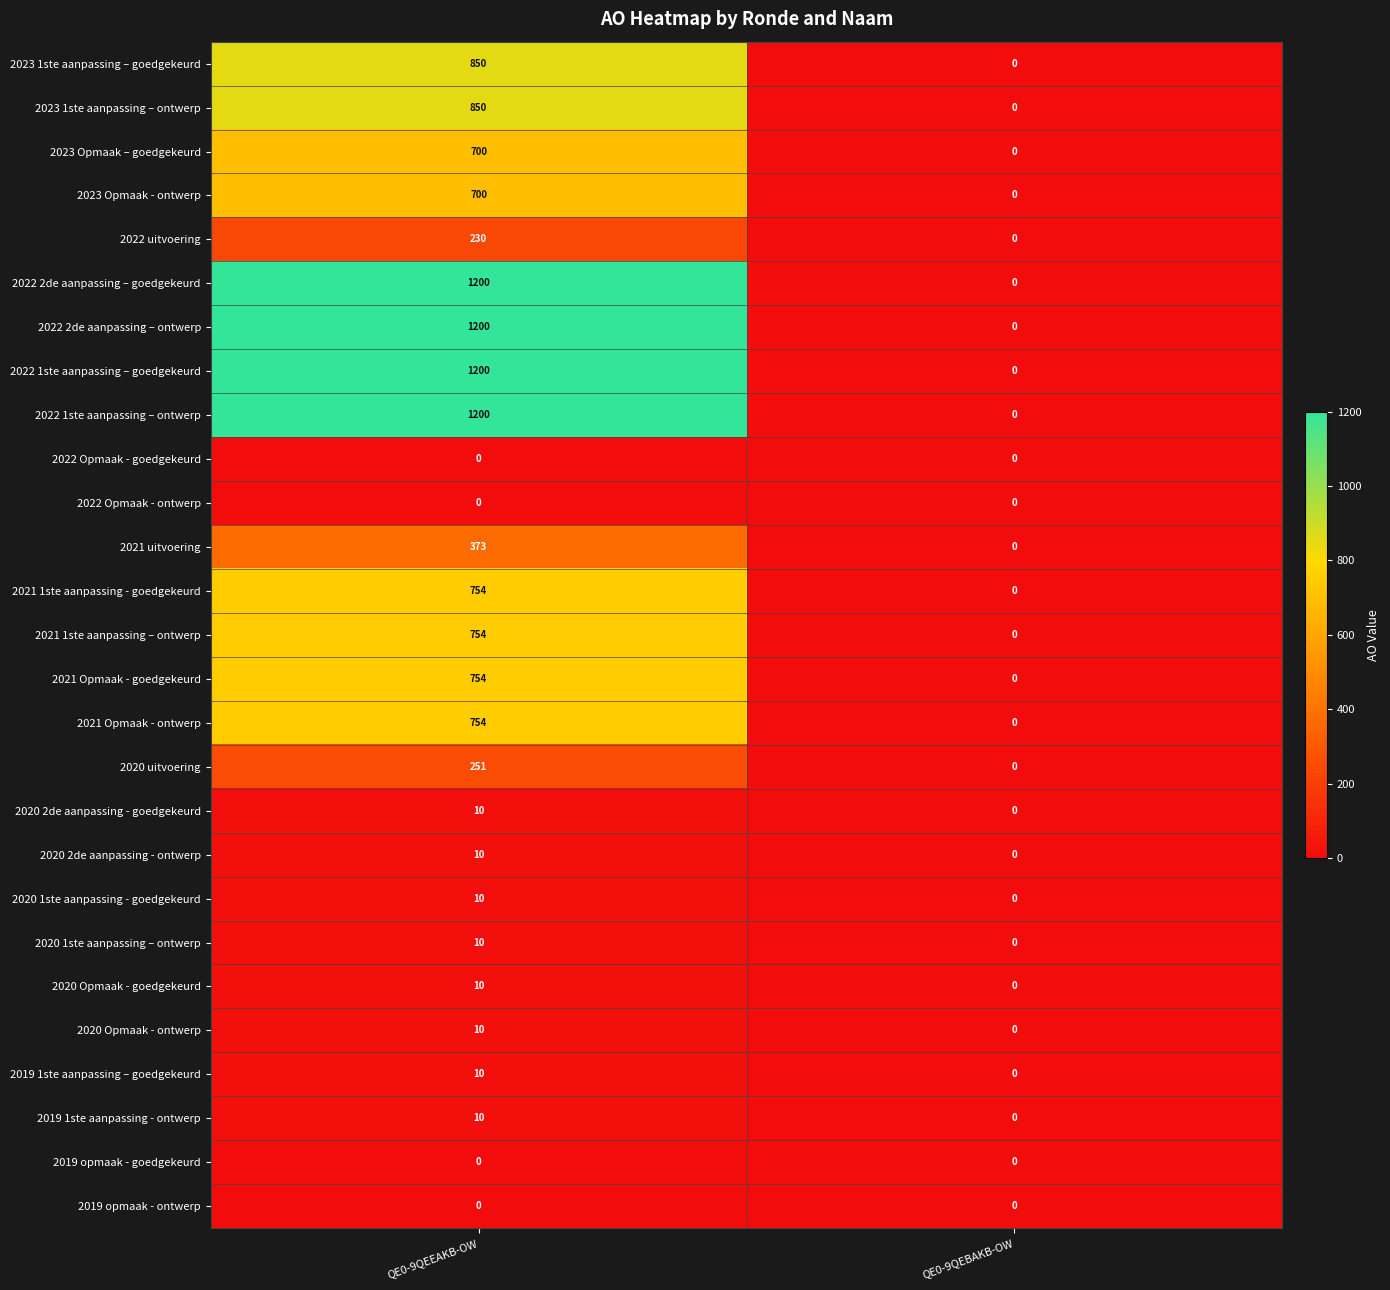

What is the difference between the highest and lowest values at QE0-9QEEAKB-OW?

1200